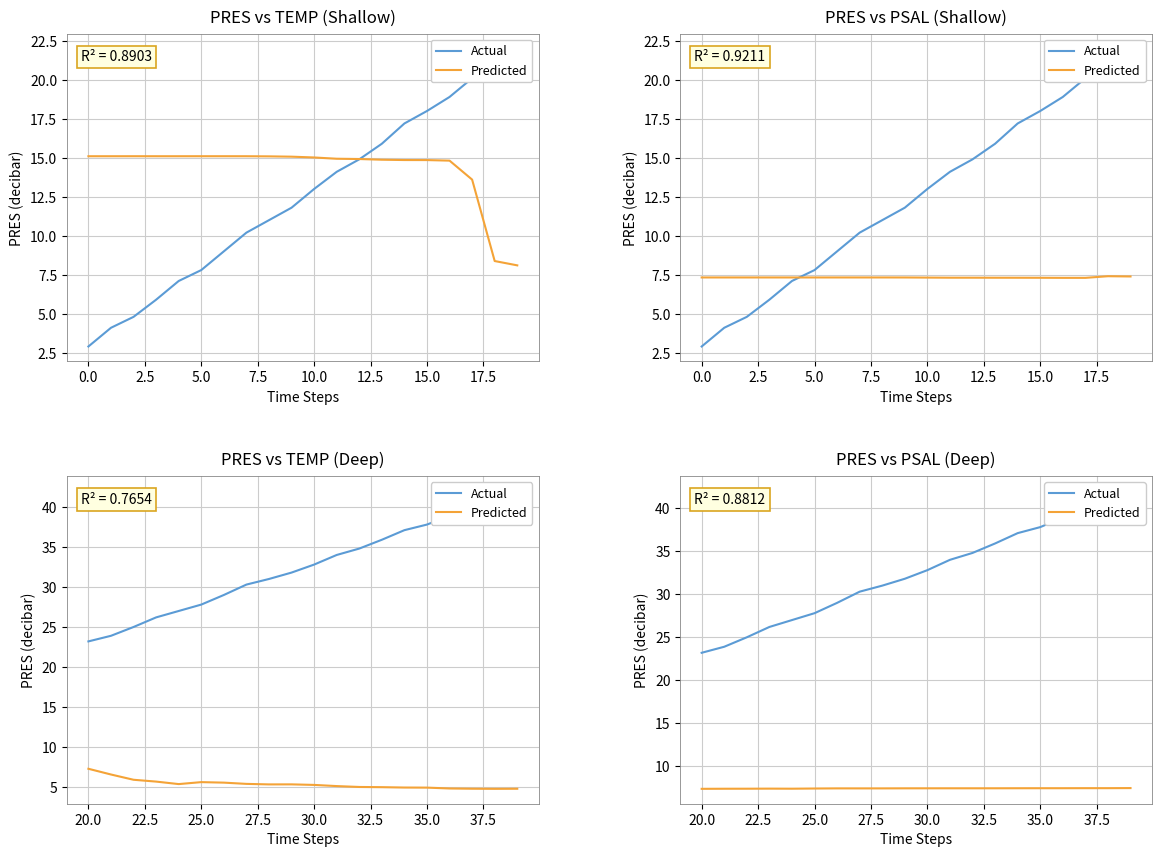

Reading left to right, extract all data points from this chart.

Actual: 23.2	23.9	25.0	26.2	27.0	27.8	29.0	30.3	31.0	31.8	32.8	34.0	34.8	35.9	37.1	37.8	38.9	40.0	41.0	42.0
Predicted: 7.4	7.4	7.4	7.4	7.4	7.4	7.4	7.4	7.4	7.5	7.5	7.5	7.5	7.5	7.5	7.5	7.5	7.5	7.5	7.5